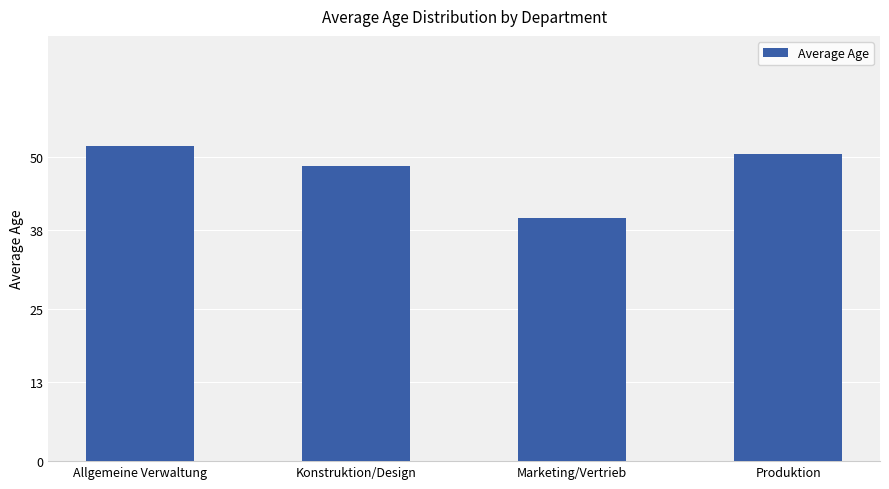

Rank the categories by value from lowest to highest.

Marketing/Vertrieb, Konstruktion/Design, Produktion, Allgemeine Verwaltung